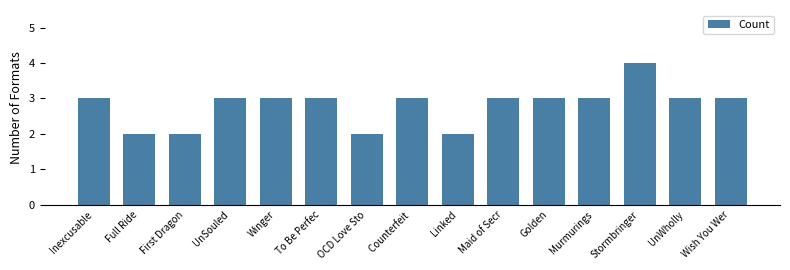

The chart shows a value of 2 at OCD Love Sto. True or false?

True